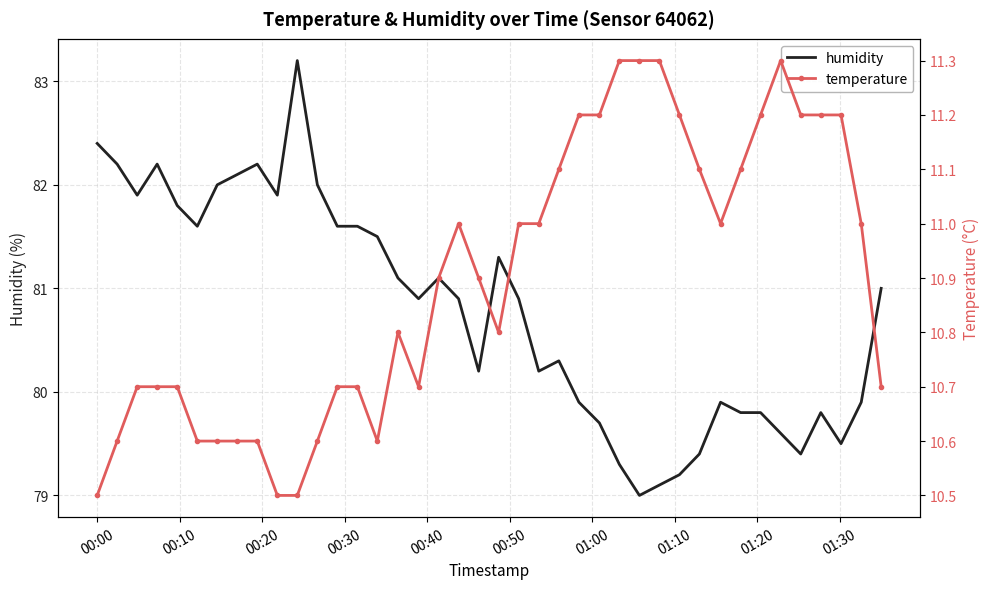

How many categories are shown in the chart?

40